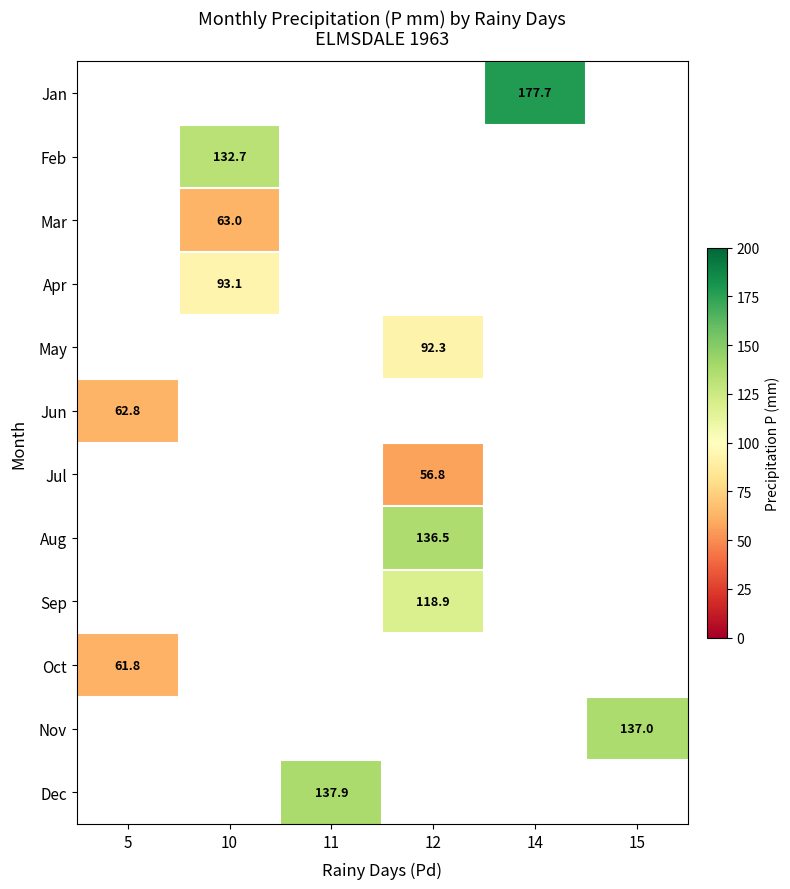

Which has a higher value, 15 or 11?

11